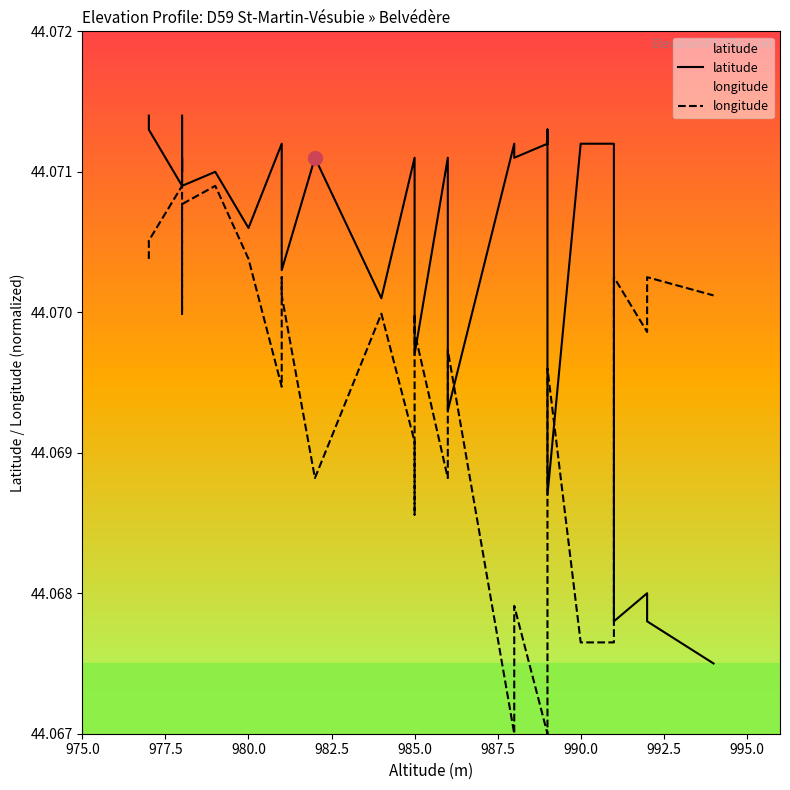

The latitude series shows 26.3 at 985.0. True or false?

False